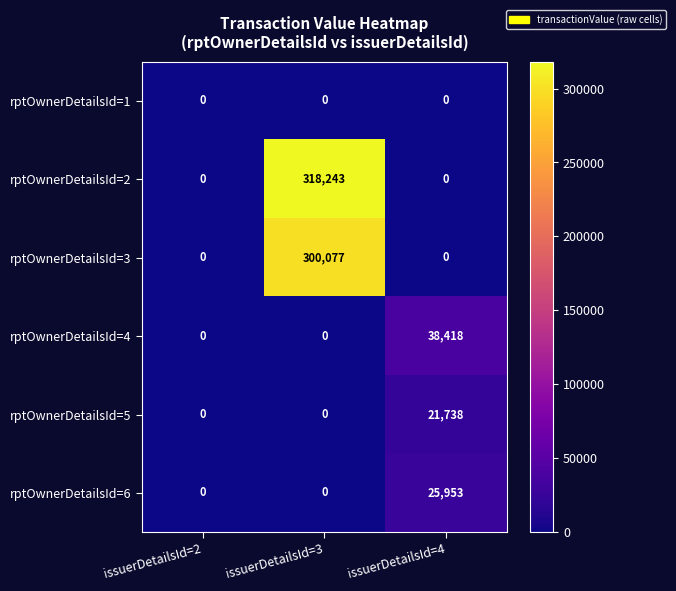

Count the number of data series in this chart.

6